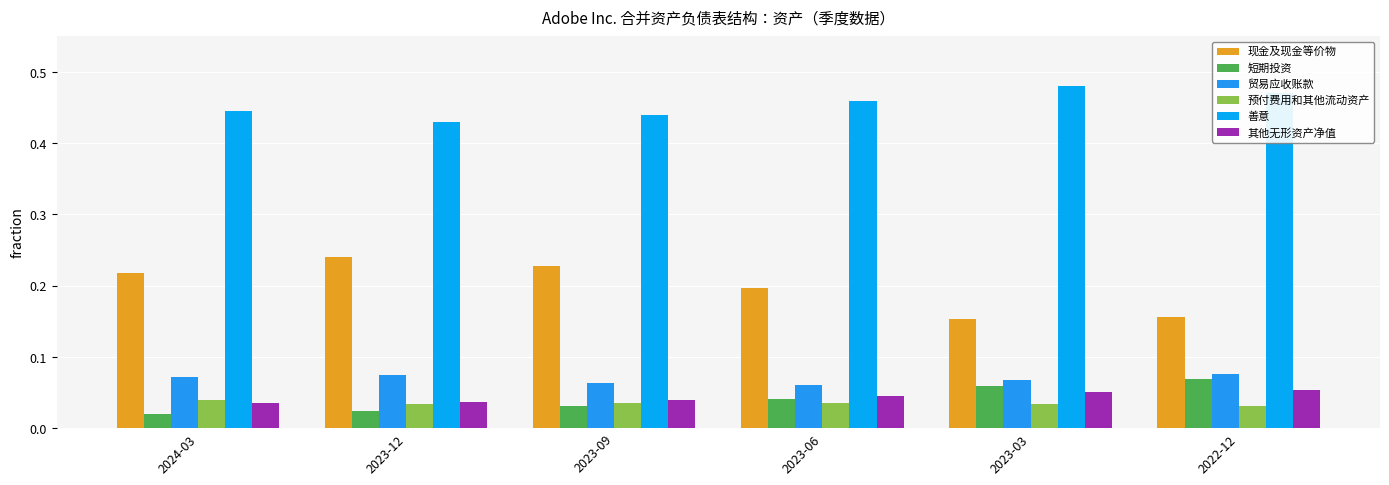

What is the difference between the maximum and minimum values in the 现金及现金等价物 series?

0.1